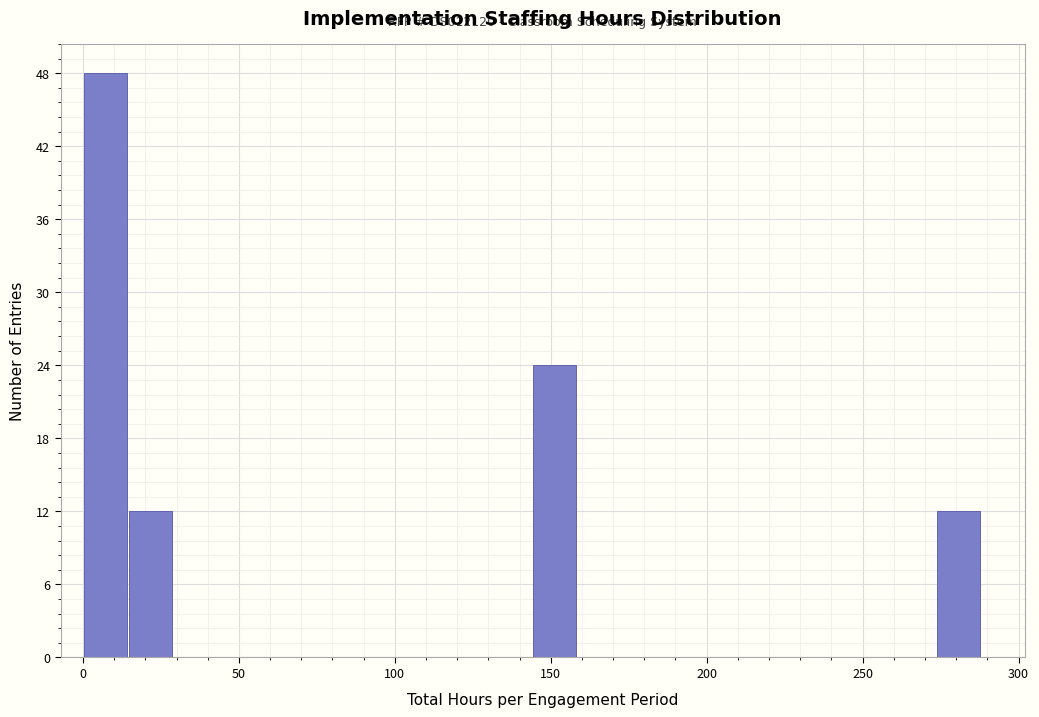

Around what value on the x-axis is the tallest bar? Give the approximate position of its centre, as read against the axis.

5